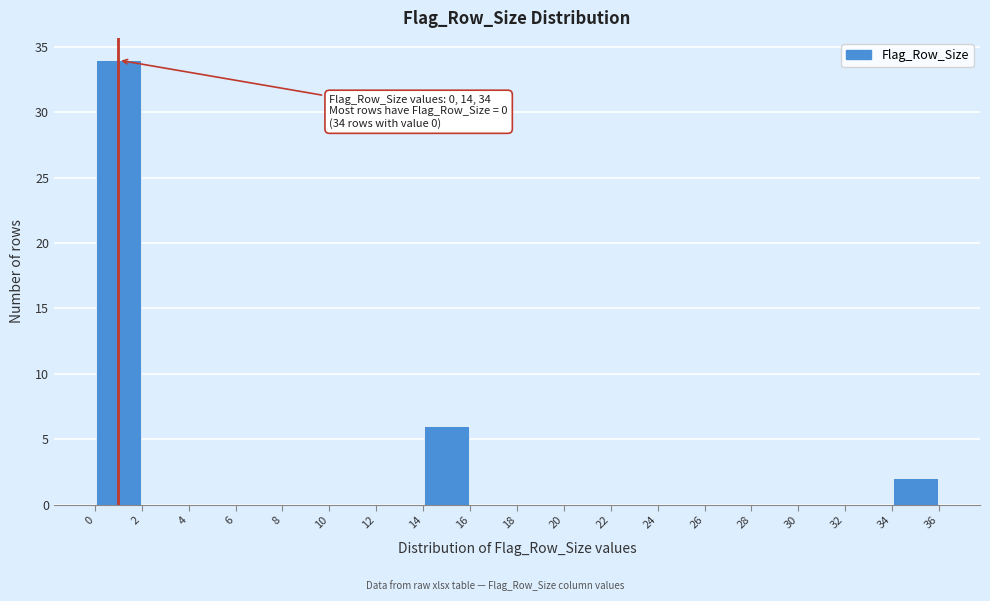

Which range on the x-axis has the tallest bar?

0 to 2